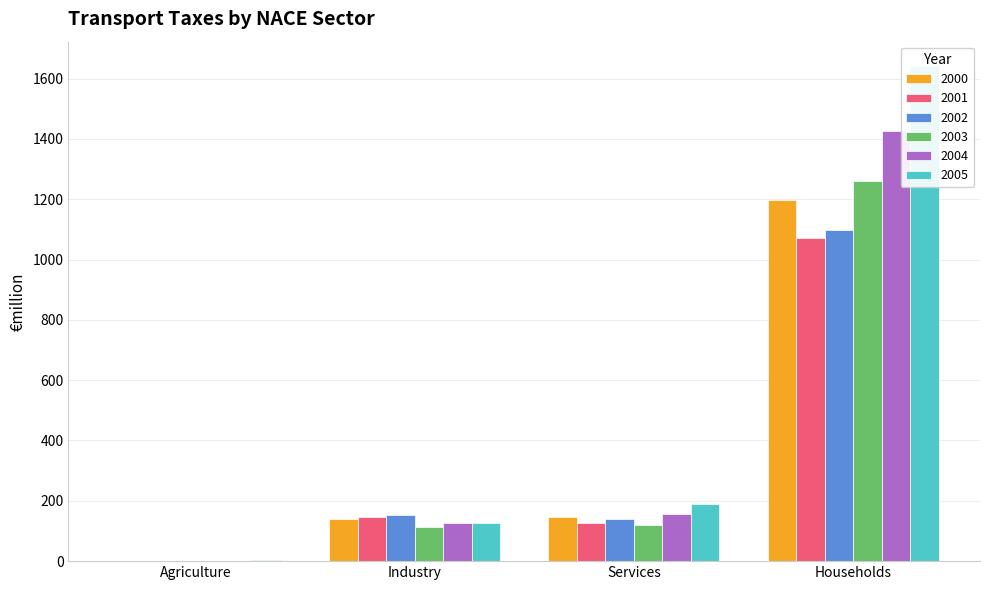

List the labels in order of 2005 value, largest first.

Households, Services, Industry, Agriculture